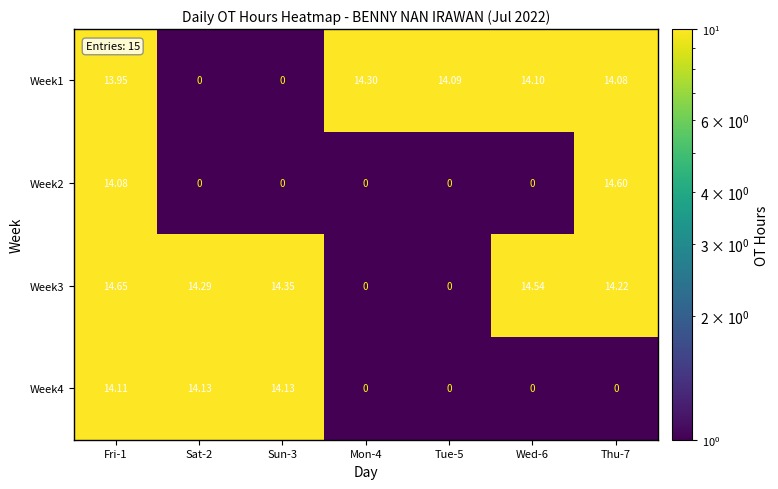

How many data points does each series have?

7